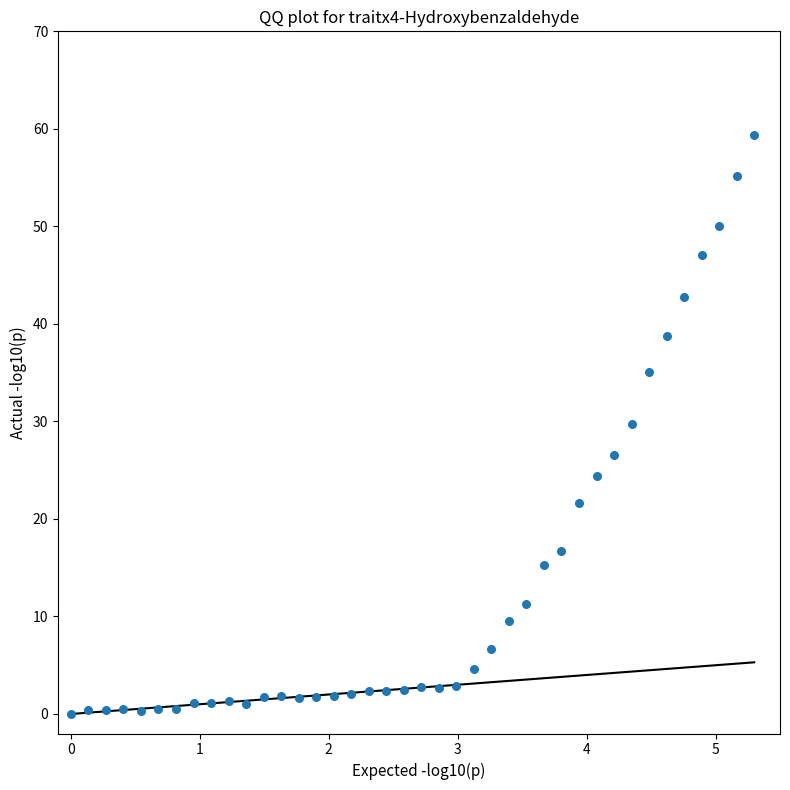

What is the range of Y values (max minus min)?

59.4